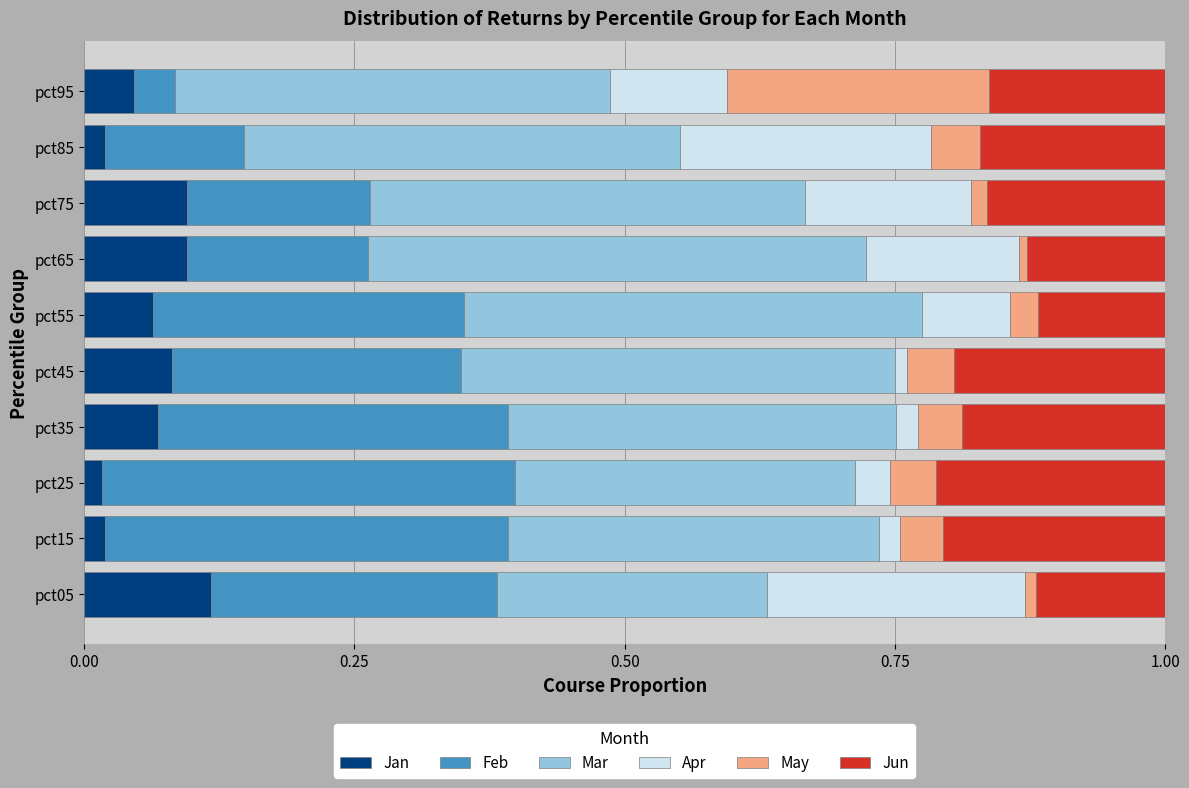

At which label does Jan reach its peak?

pct05